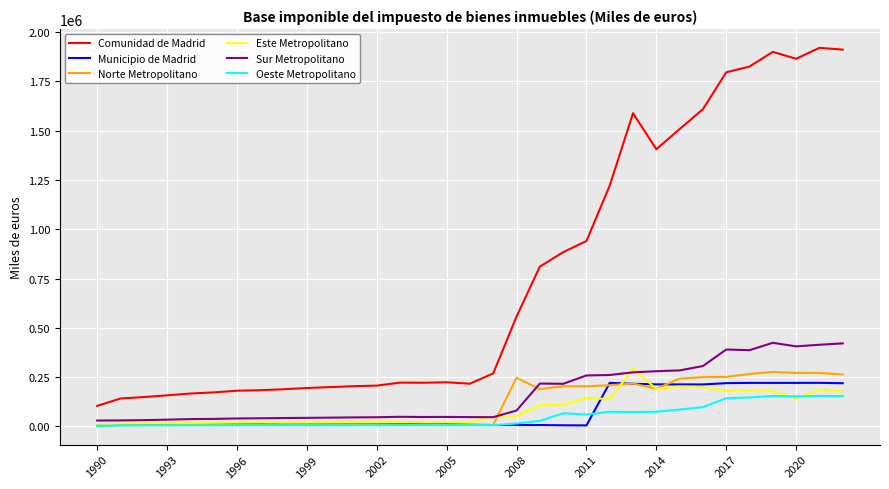

What is the minimum value shown in the chart?

3680